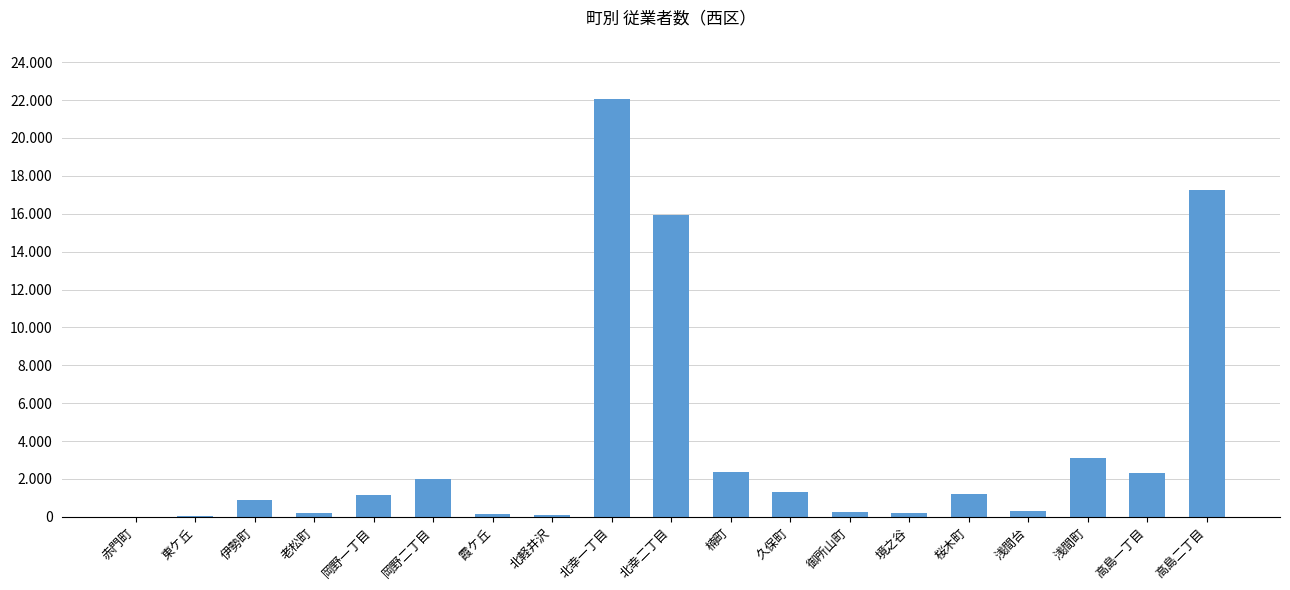

List the labels in order of value, smallest first.

赤門町, 東ケ丘, 北軽井沢, 霞ケ丘, 境之谷, 老松町, 御所山町, 浅間台, 伊勢町, 岡野一丁目, 桜木町, 久保町, 岡野二丁目, 高島一丁目, 楠町, 浅間町, 北幸二丁目, 高島二丁目, 北幸一丁目